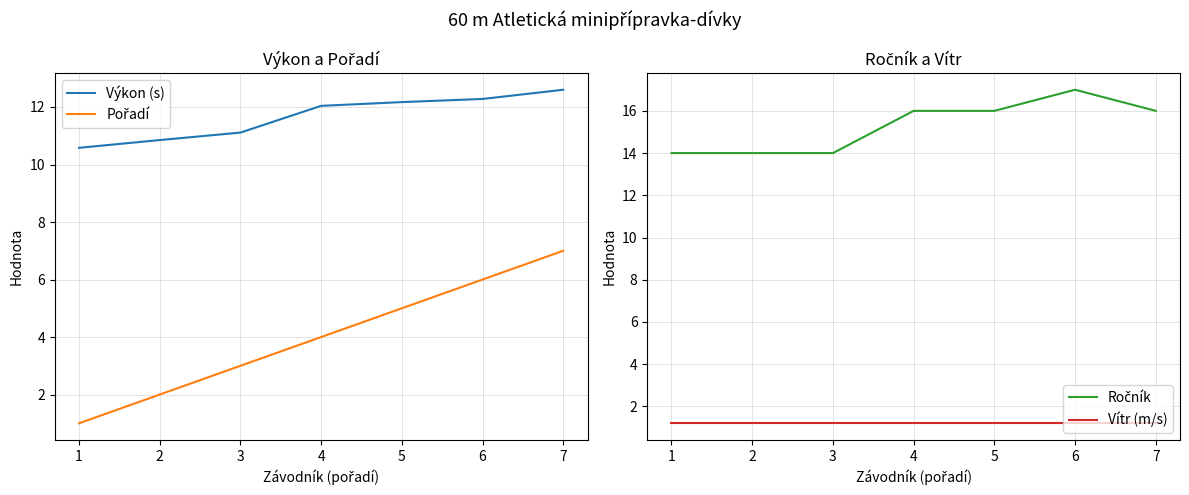

The value of Výkon (s) at 3 is 11.1. True or false?

True